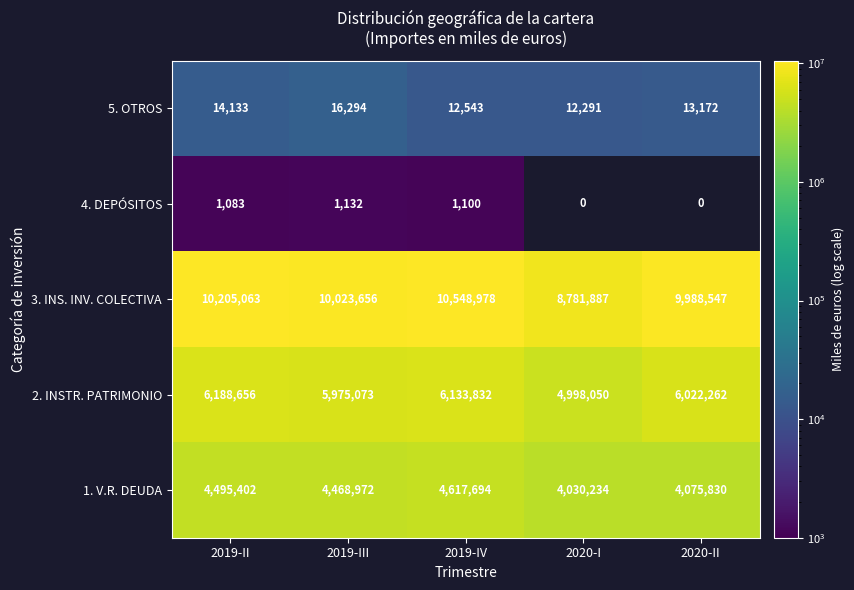

At which category does the chart reach its minimum across all series?

2019-II